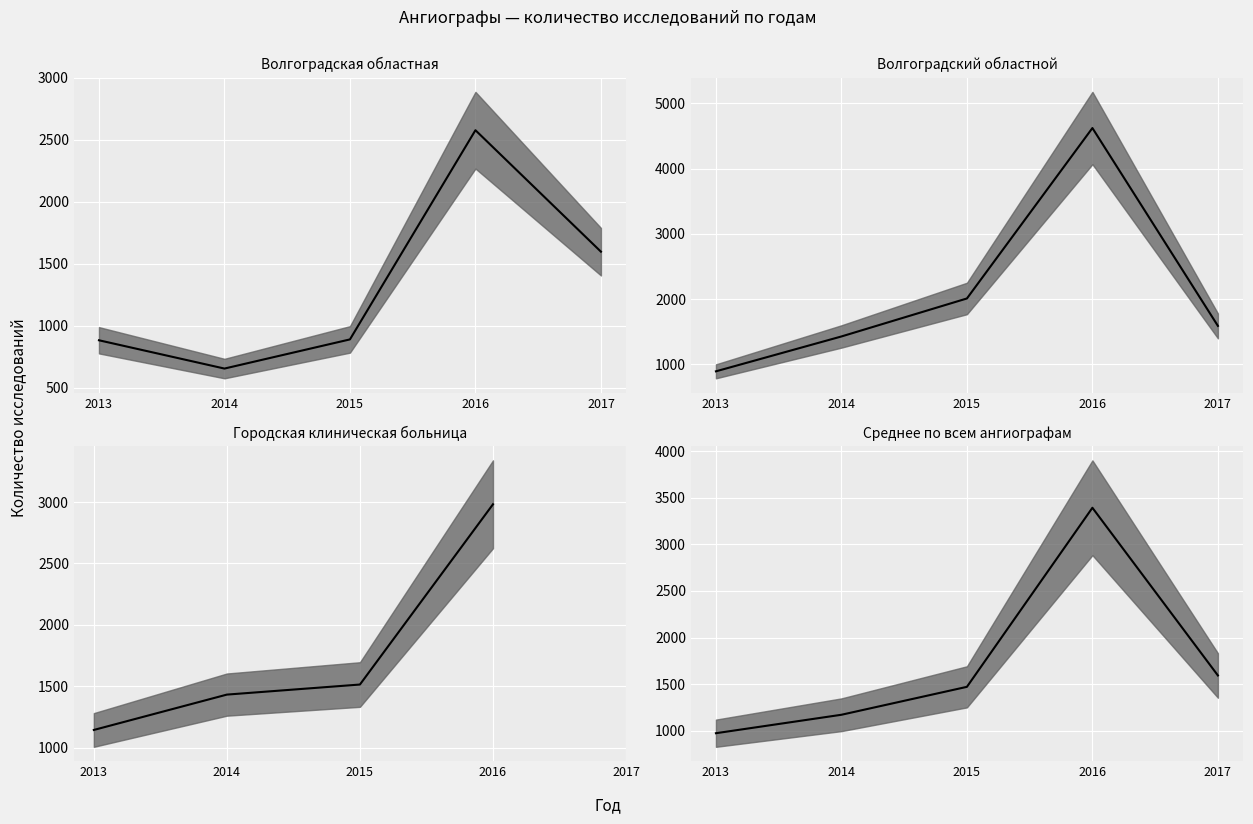

Count the number of categories in the chart.

5